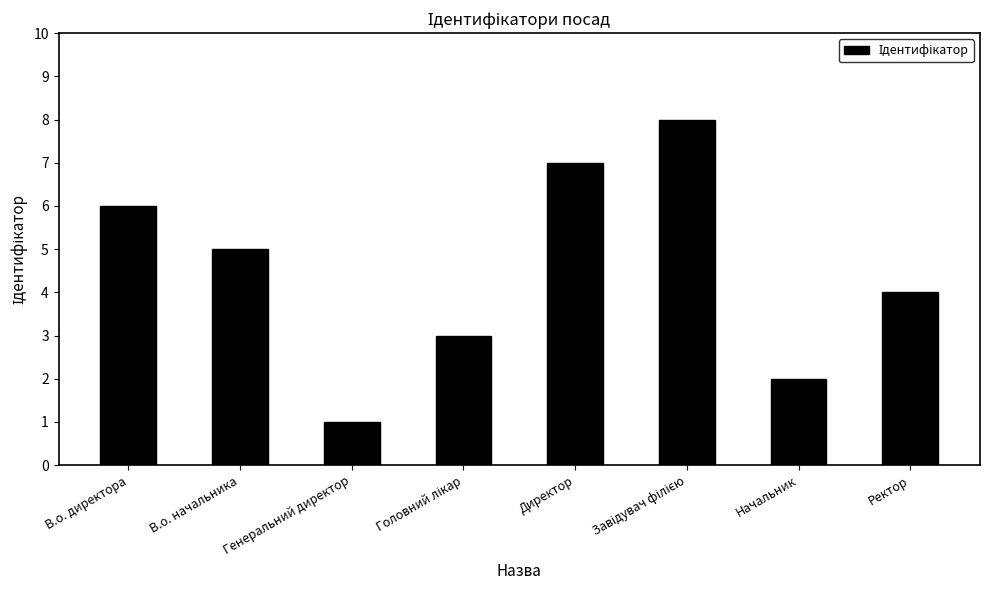

Reading left to right, transcribe all the data shown in this chart.

6	5	1	3	7	8	2	4